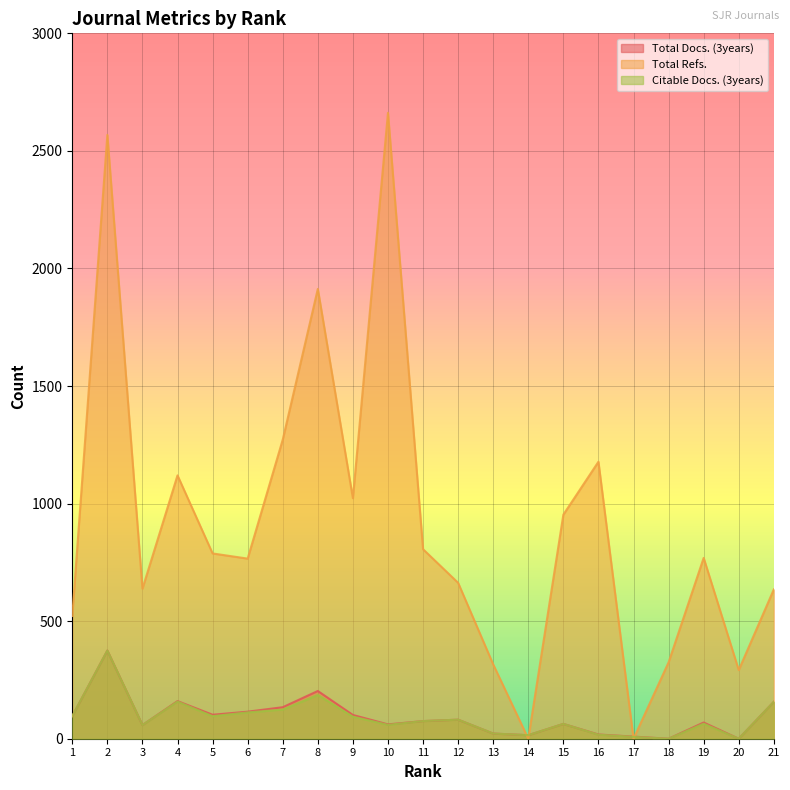

At how many categories does at least one series exceed 2556?

2